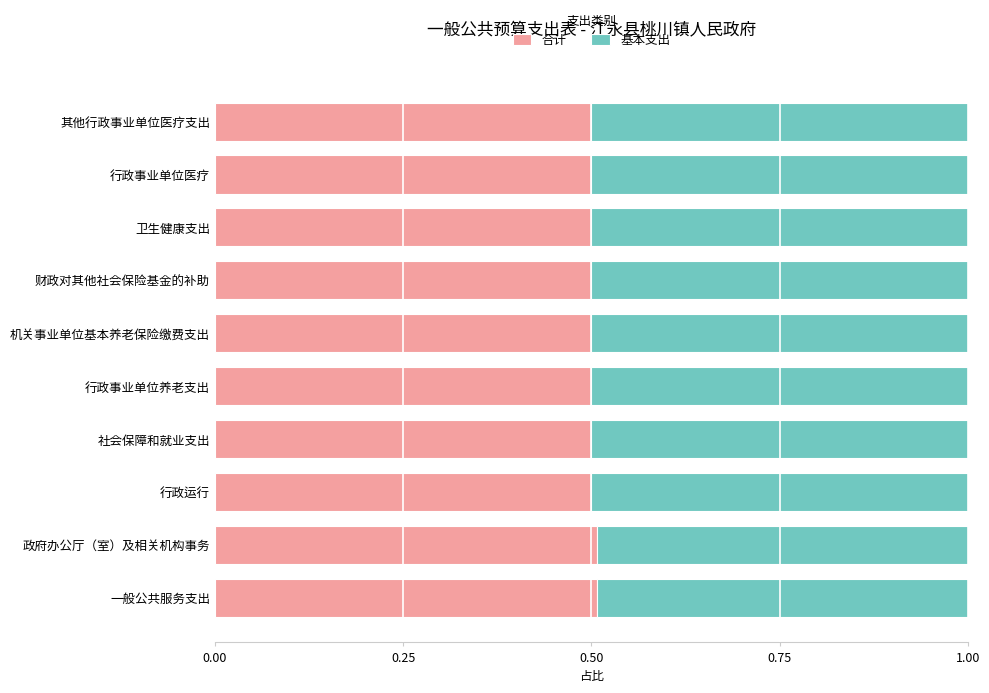

What is the average value of the 合计 series?

0.5